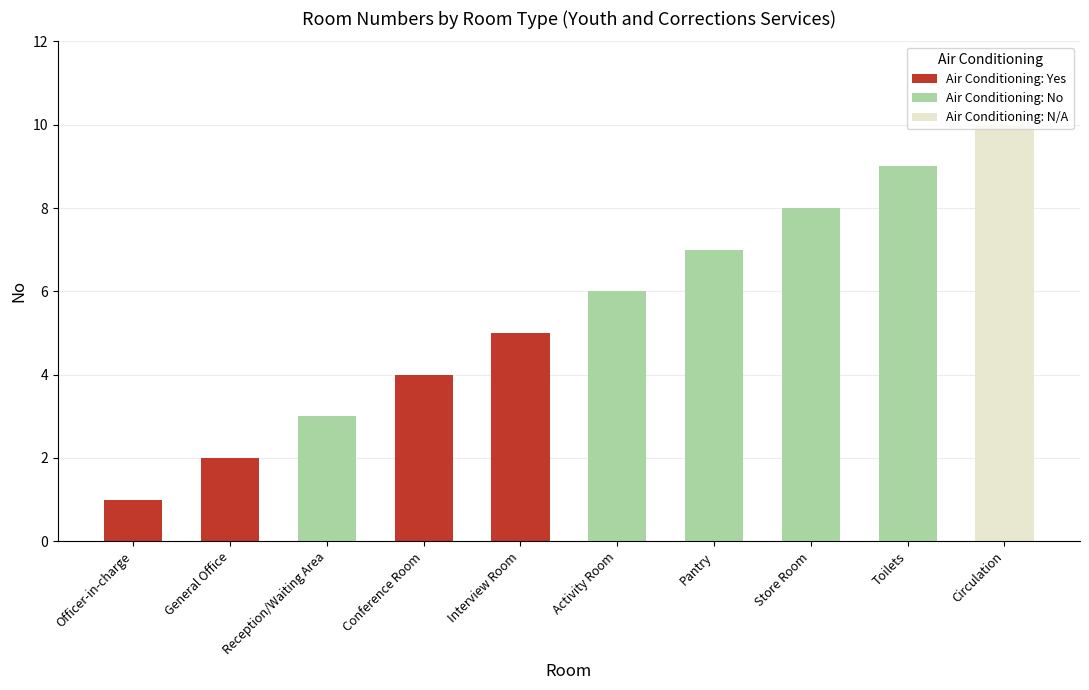

What is the average value?

6